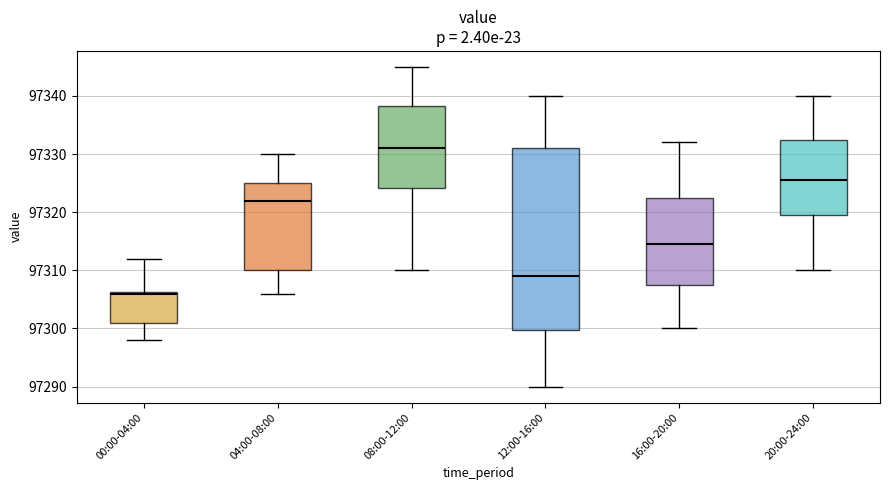

Reading left to right, transcribe this box plot: for each box, give where its median line is, the range the box spans, and where its two whiskers end, as read against the y-axis. The values are not printed on the chart, so give them approximately, as read against the axis.

00:00-04:00: median 97306, box 97301 to 97306, whiskers 97298 to 97312
04:00-08:00: median 97322, box 97310 to 97325, whiskers 97306 to 97330
08:00-12:00: median 97331, box 97324 to 97338, whiskers 97310 to 97345
12:00-16:00: median 97309, box 97300 to 97331, whiskers 97290 to 97340
16:00-20:00: median 97315, box 97308 to 97323, whiskers 97300 to 97332
20:00-24:00: median 97326, box 97320 to 97333, whiskers 97310 to 97340